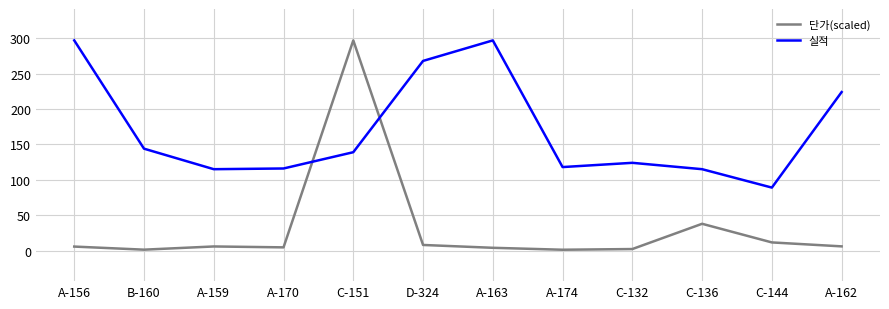

What is the approximate value of 단가(scaled) at A-159?

5.8